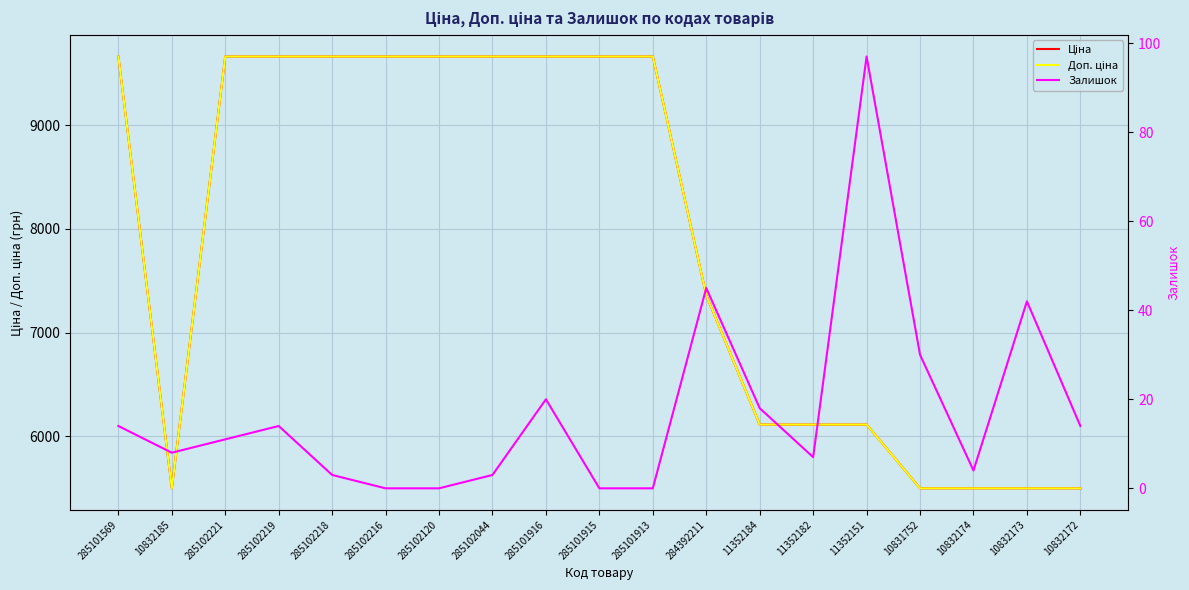

How many values in Залишок are above zero?

15